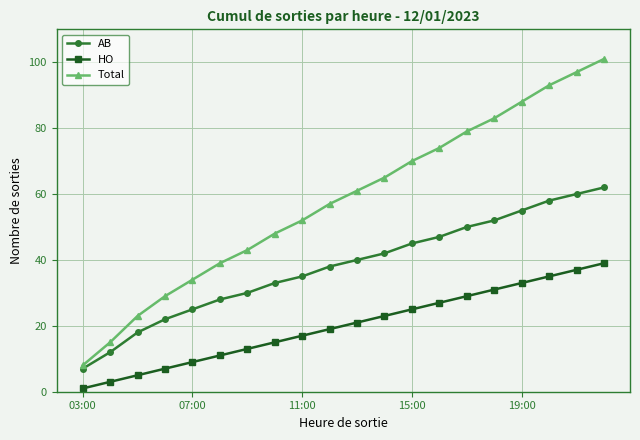

True or false: Total has more than 2 points higher than both neighbors.

False